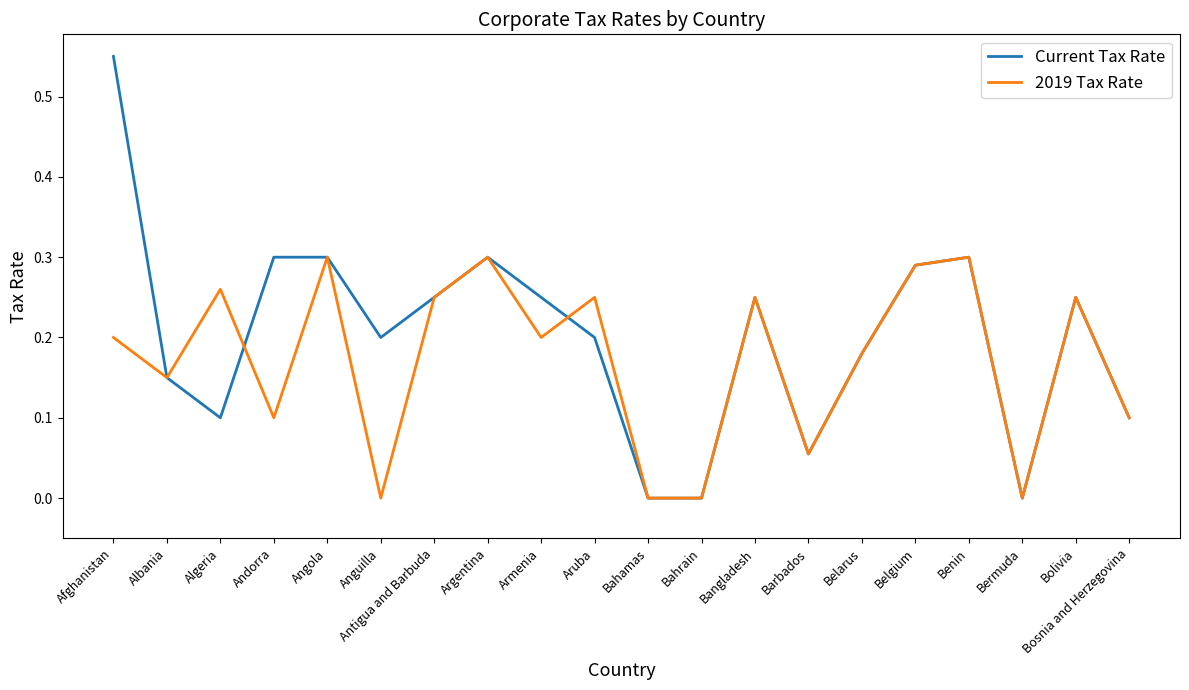

True or false: 2019 Tax Rate has a value of 0.4 at Argentina.

False